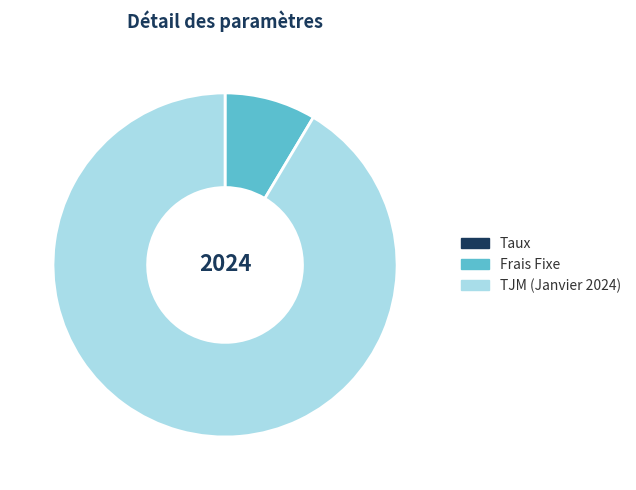

Which slice represents more than half of the pie?

TJM (Janvier 2024)